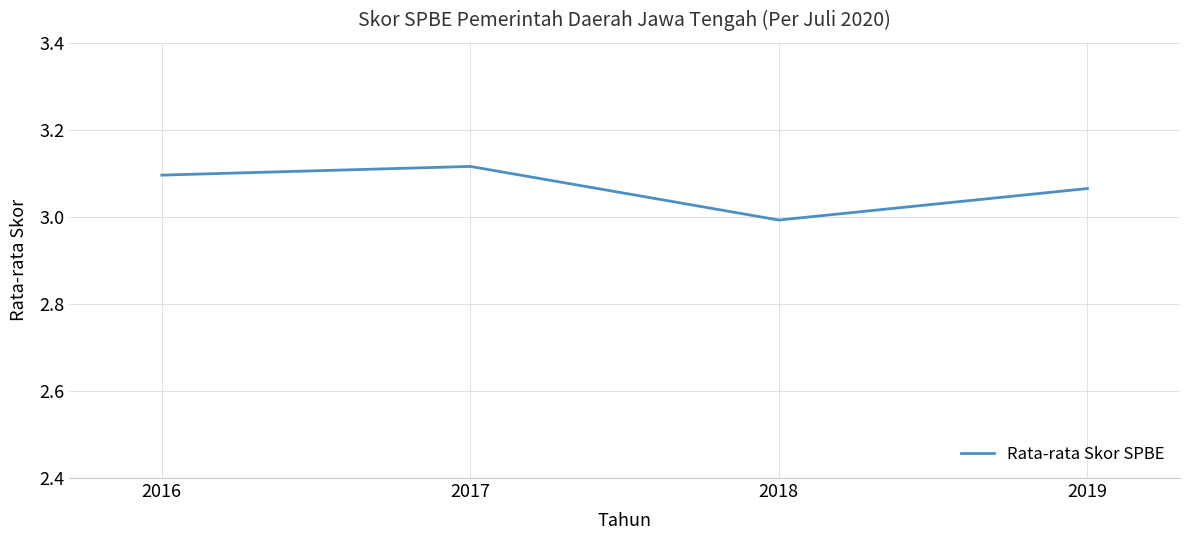

Is it true that the value at 2018 is 3.0?

True